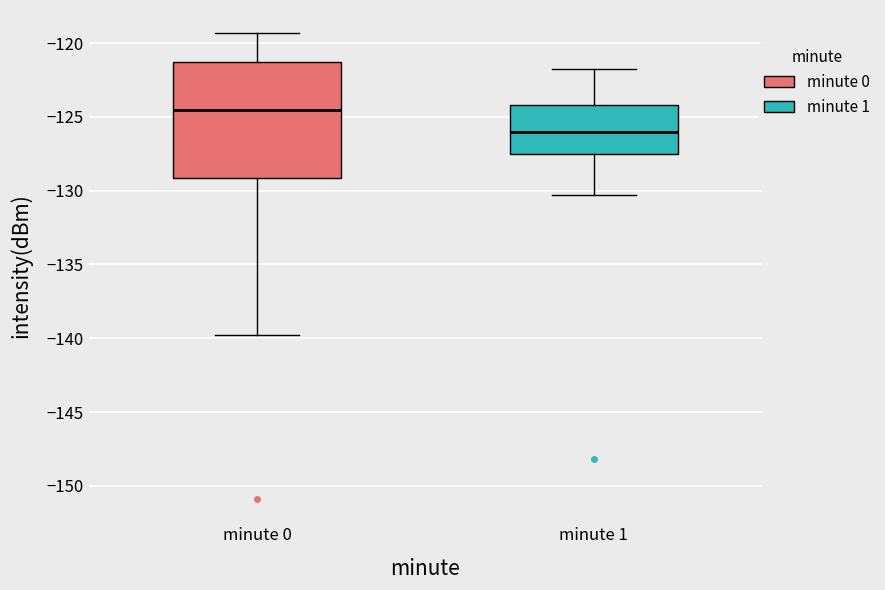

Where is the upper edge of the box for minute 1 on the y-axis? The values are not printed on the chart, so give them approximately, as read against the axis.

-124.0